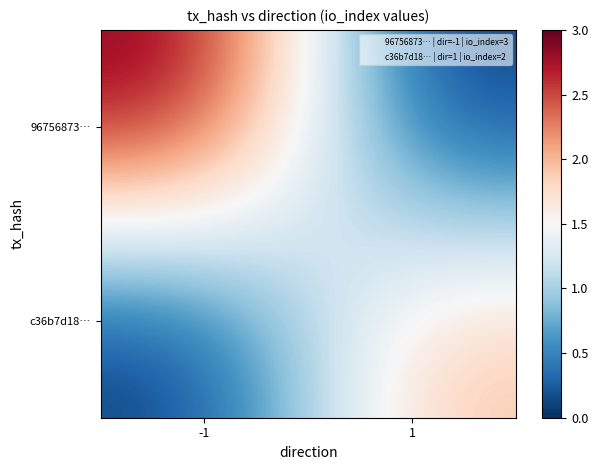

How many distinct data groups are displayed?

2